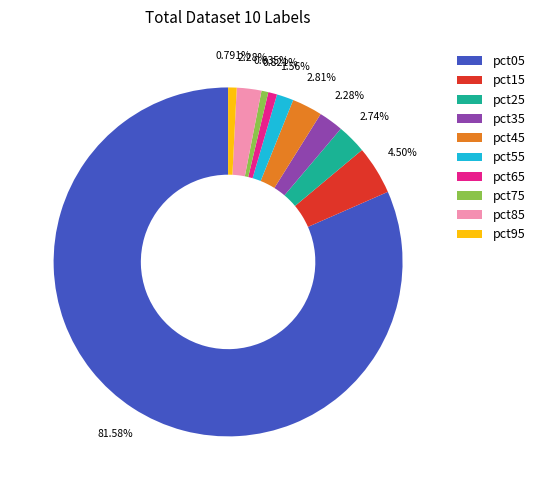

To the nearest percent, what is the difference between the pct05 and pct25 slice percentages?

79%